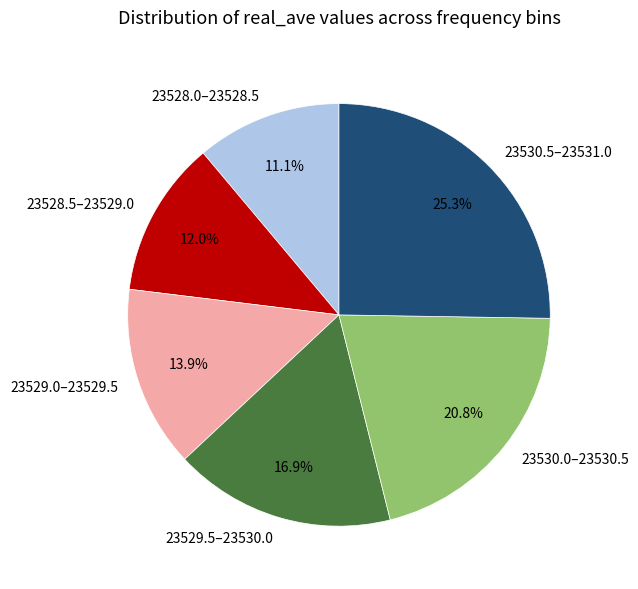

How much of the chart is everything except 23530.5–23531.0?

74.7%